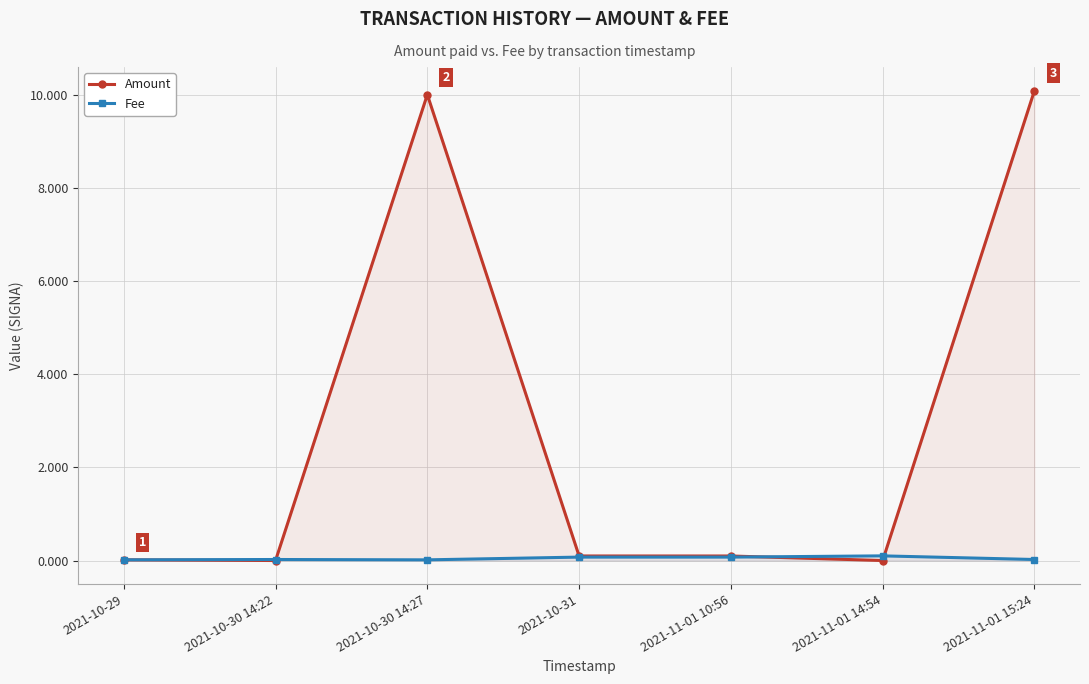

After their last crossing, which series has the higher values: Amount or Fee?

Amount